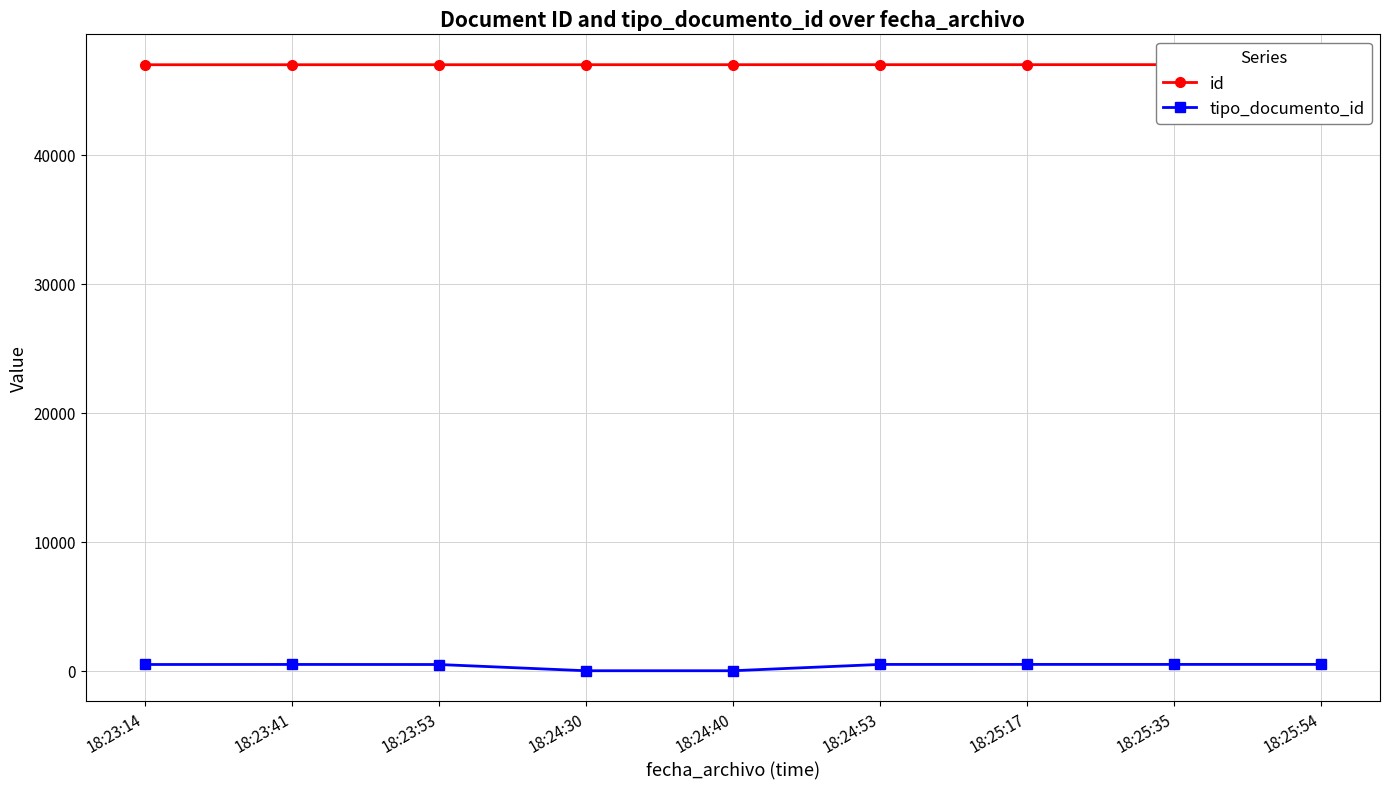

Which series has the largest range (max minus min)?

tipo_documento_id